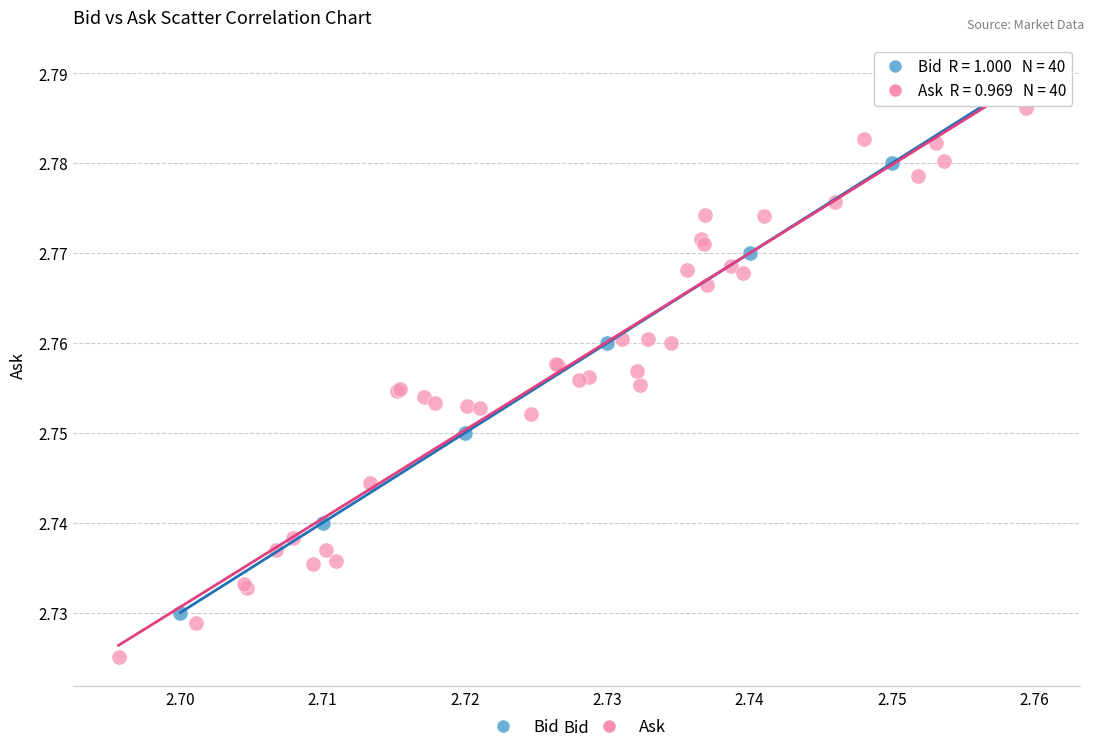

Which series contains the highest Y value?

Bid